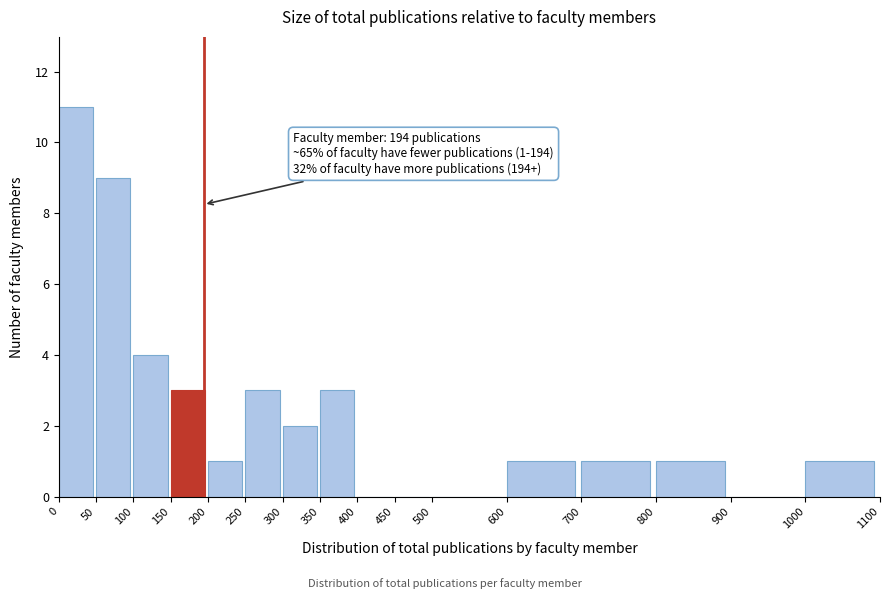

Over which range of the x-axis is the bar tallest?

0 to 50